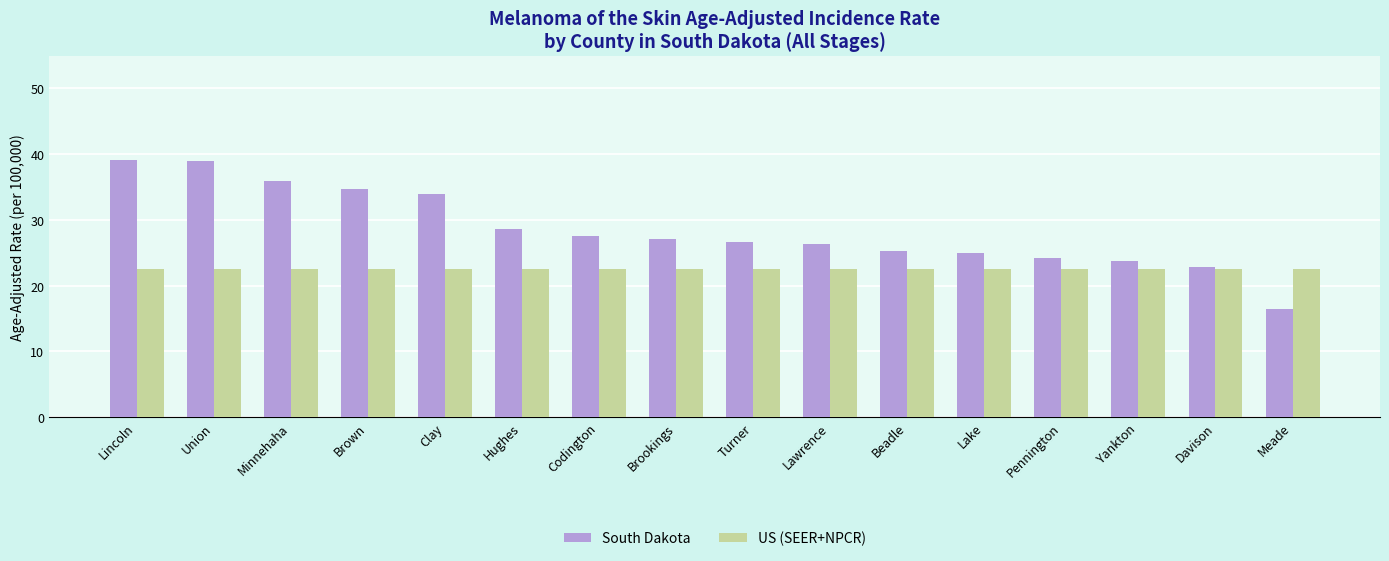

What is the approximate value of South Dakota at Codington?

27.6